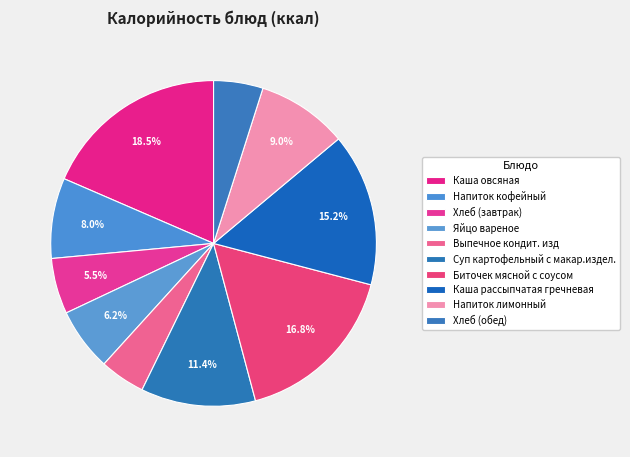

Rank the categories by value from lowest to highest.

Выпечное кондит. изд, Хлеб (обед), Хлеб (завтрак), Яйцо вареное, Напиток кофейный, Напиток лимонный, Суп картофельный с макар.издел., Каша рассыпчатая гречневая, Биточек мясной с соусом, Каша овсяная